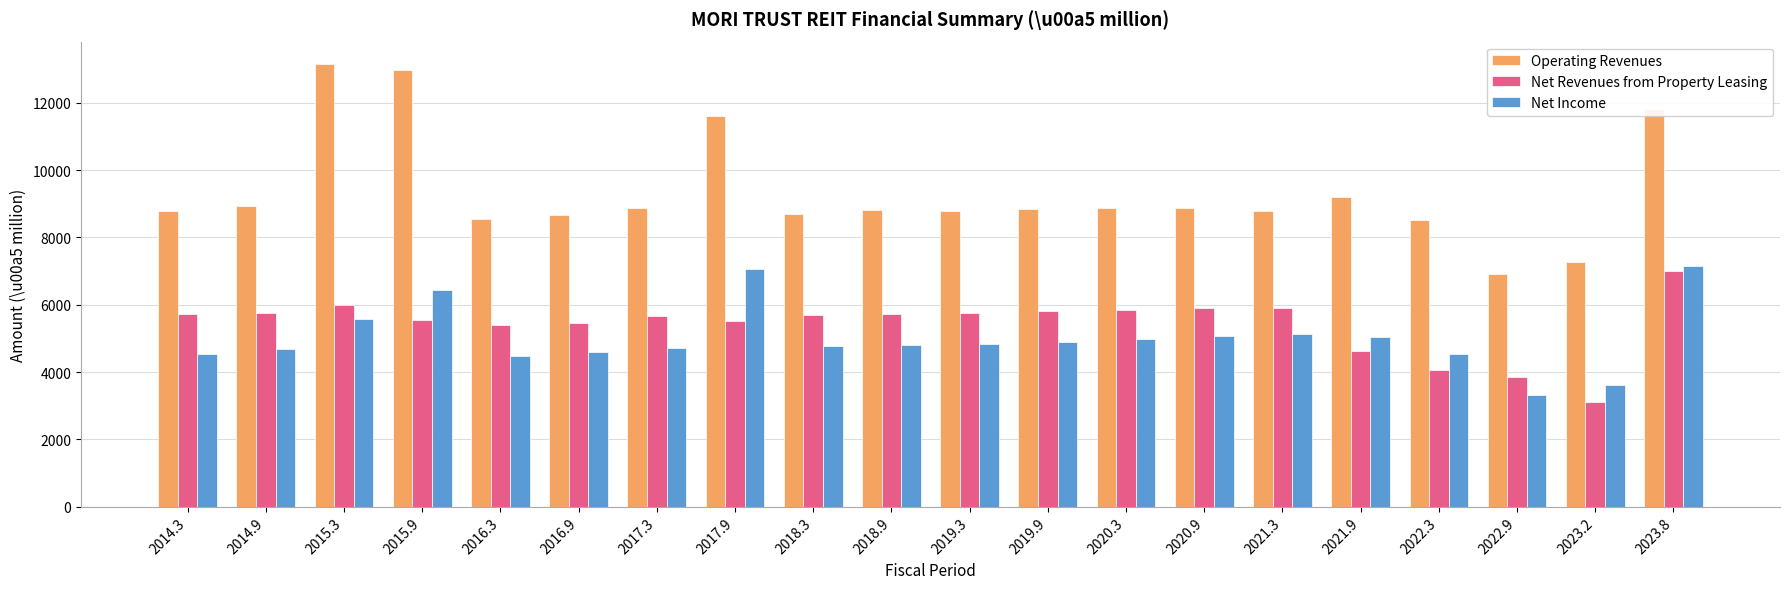

What is the approximate value of Net Income at 2014.9, to the nearest 100?

4700